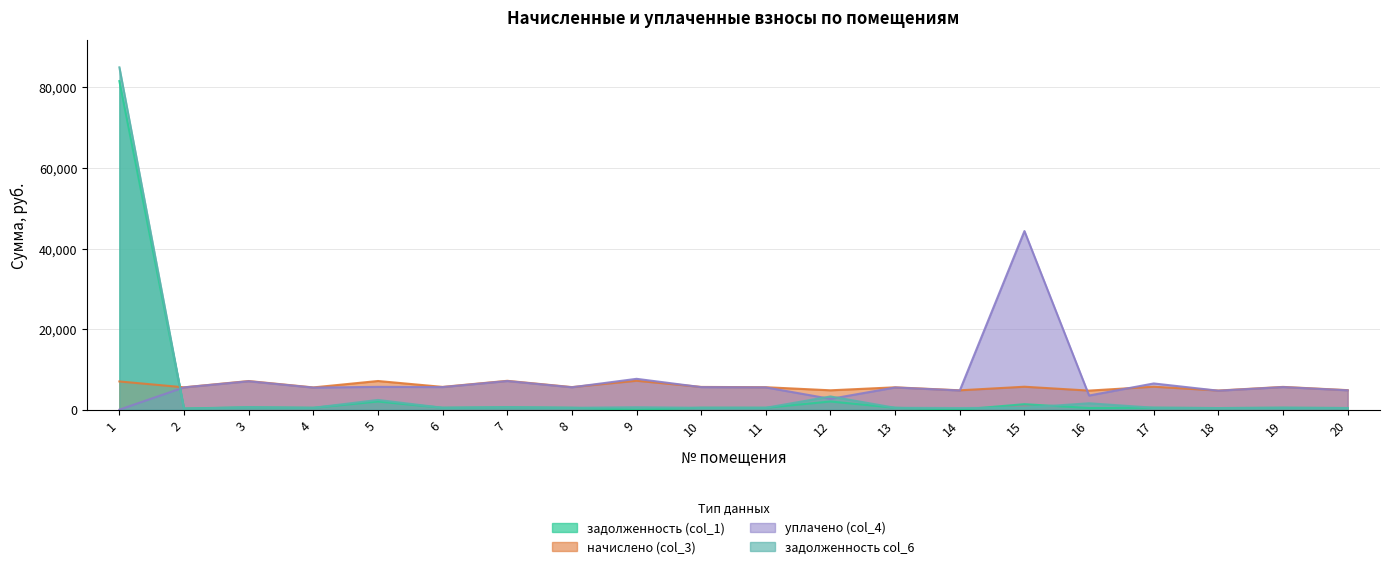

What is the total value across all series at 6?

12194.3